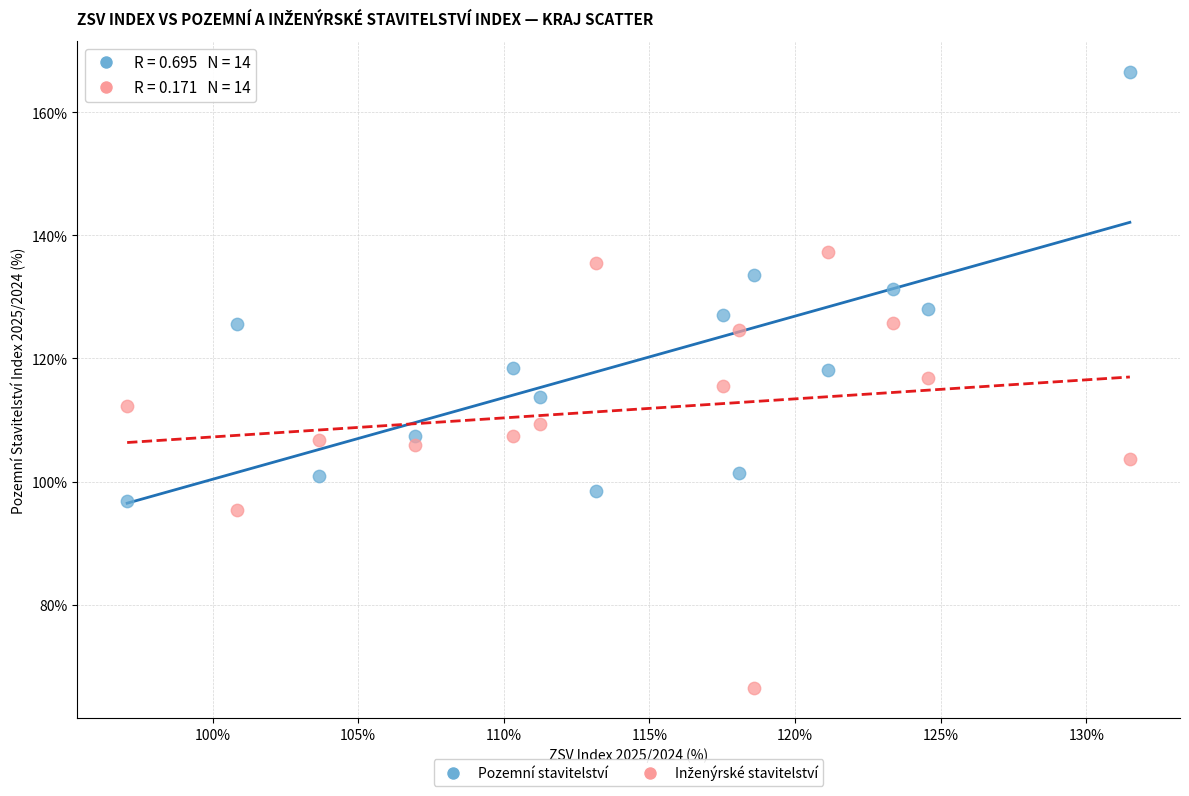

Which series reaches the maximum Y coordinate?

Pozemní stavitelství